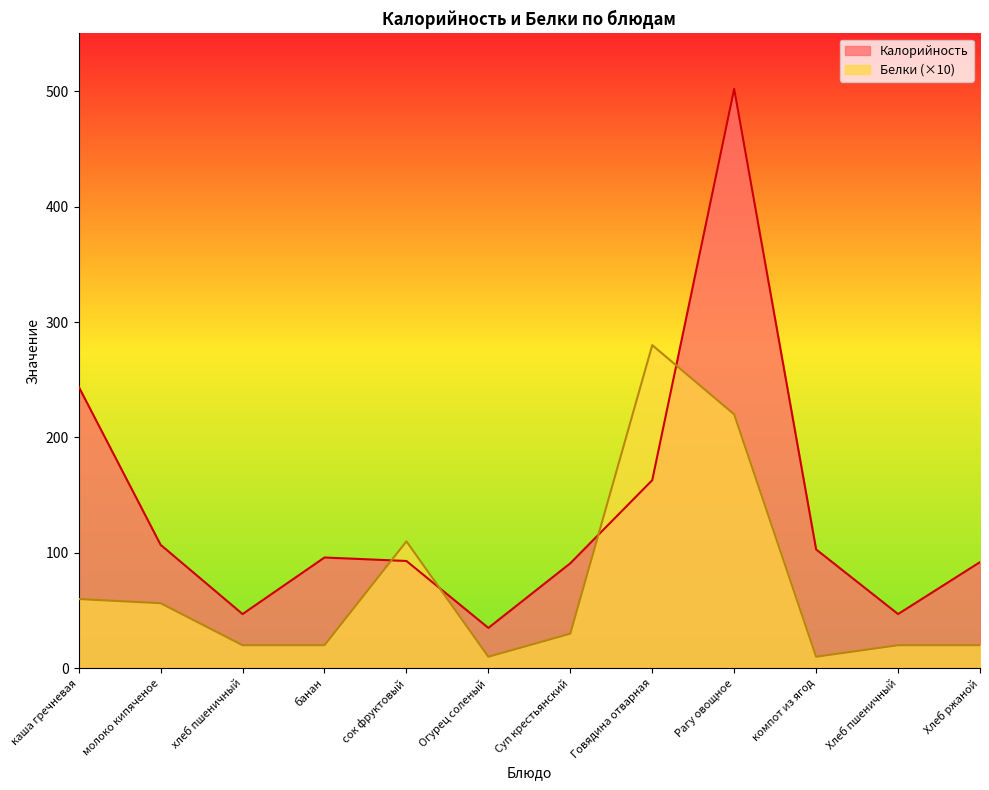

Reading left to right, extract all data points from this chart.

Калорийность: 244.0	107.0	47.0	96.0	93.0	35.0	91.0	163.0	502.0	103.0	47.0	92.0
Белки: 60.0	56.4	20.0	20.0	110.0	10.0	30.0	280.0	220.0	10.0	20.0	20.0